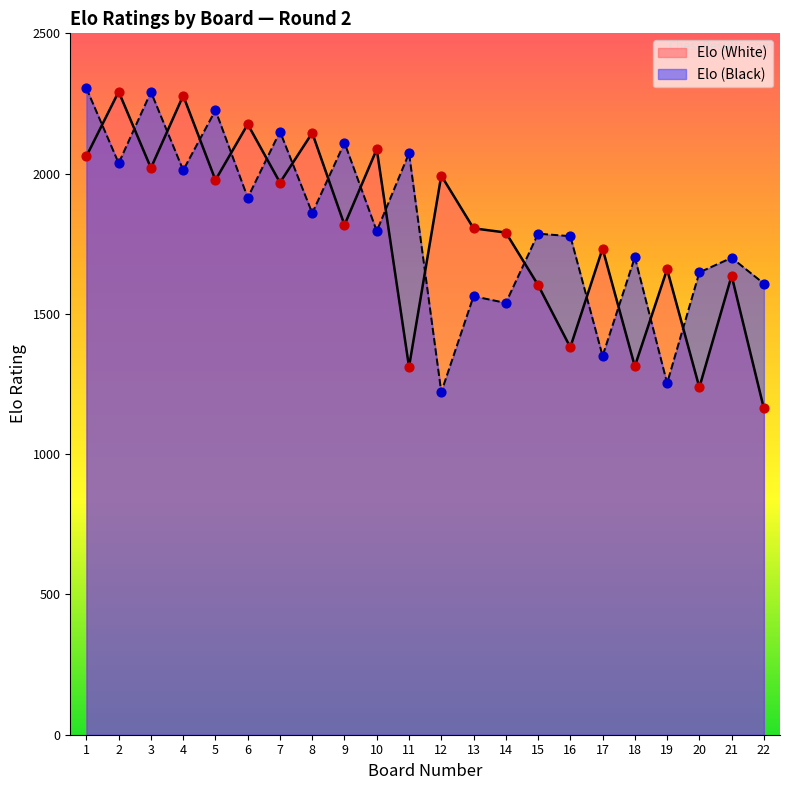

What are all the series names shown in the legend?

Elo (White), Elo (Black)